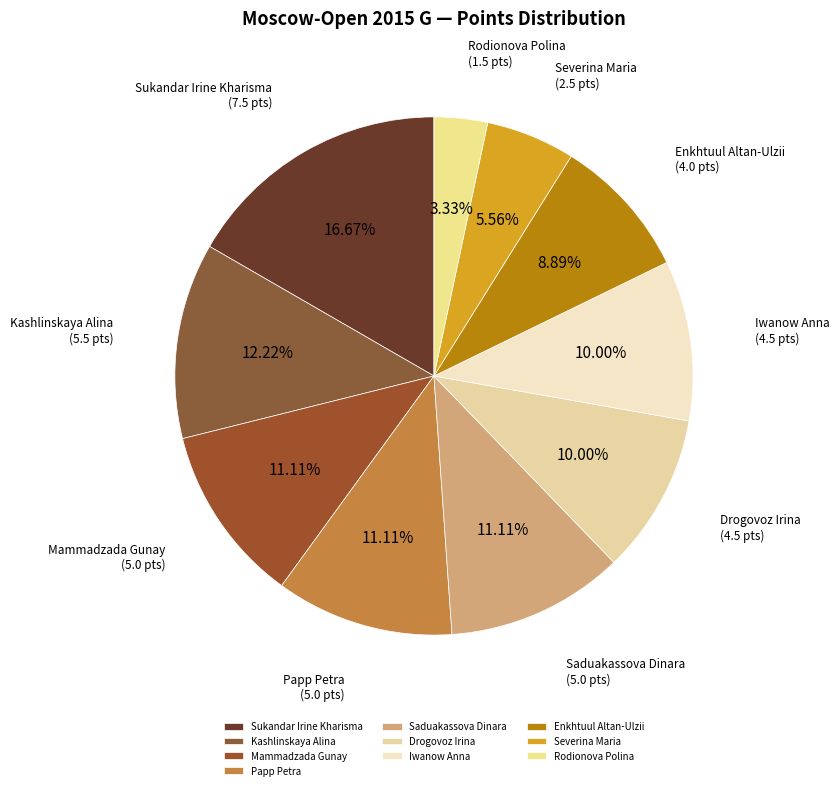

Which has a higher value, Iwanow Anna or Sukandar Irine Kharisma?

Sukandar Irine Kharisma